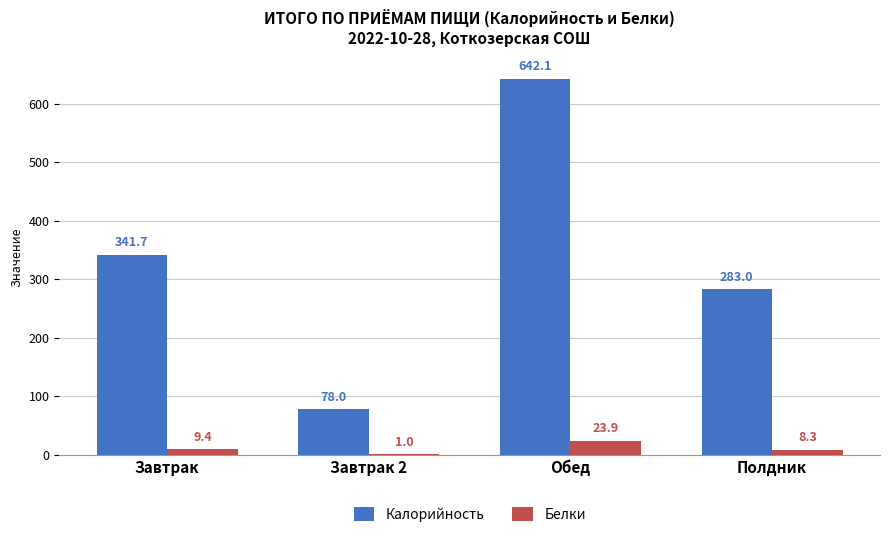

Reading right to left, extract all data points from this chart.

Калорийность: Полдник=283.0	Обед=642.1	Завтрак 2=78.0	Завтрак=341.7
Белки: Полдник=8.3	Обед=23.9	Завтрак 2=1.0	Завтрак=9.4